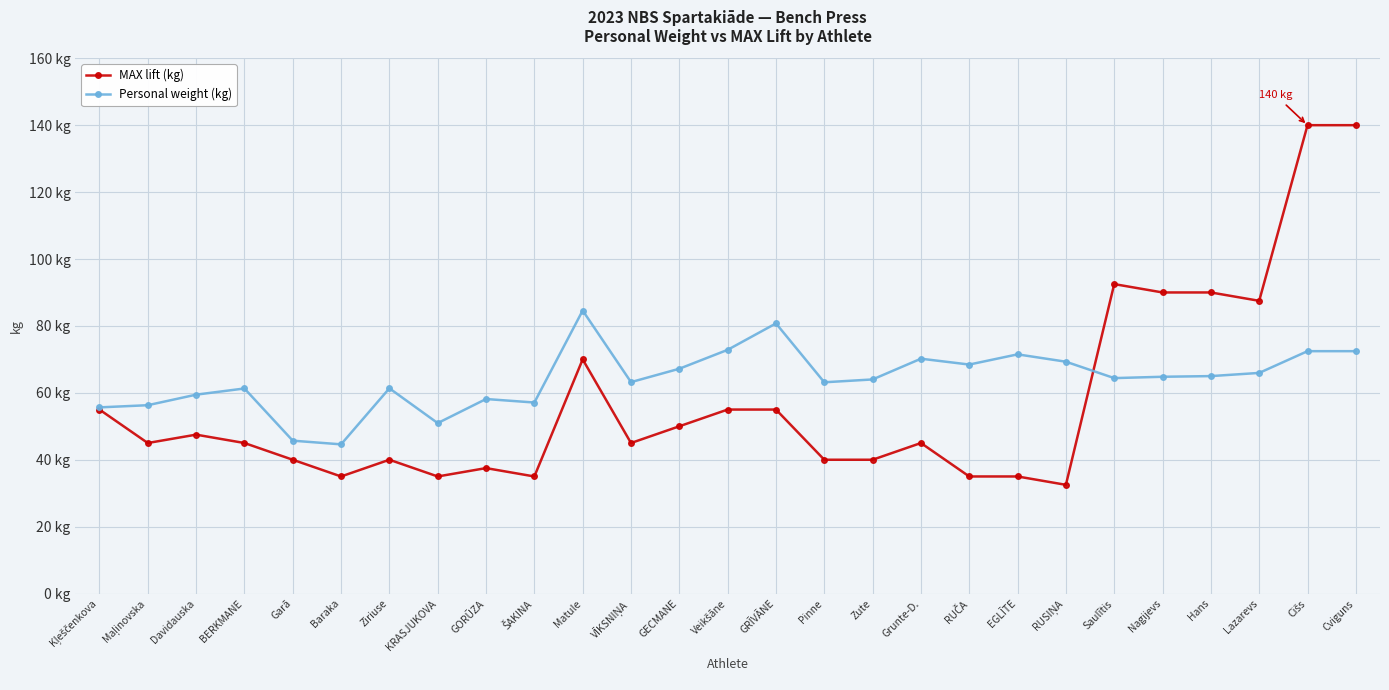

True or false: Personal weight (kg) has more than 0 points higher than both neighbors.

True